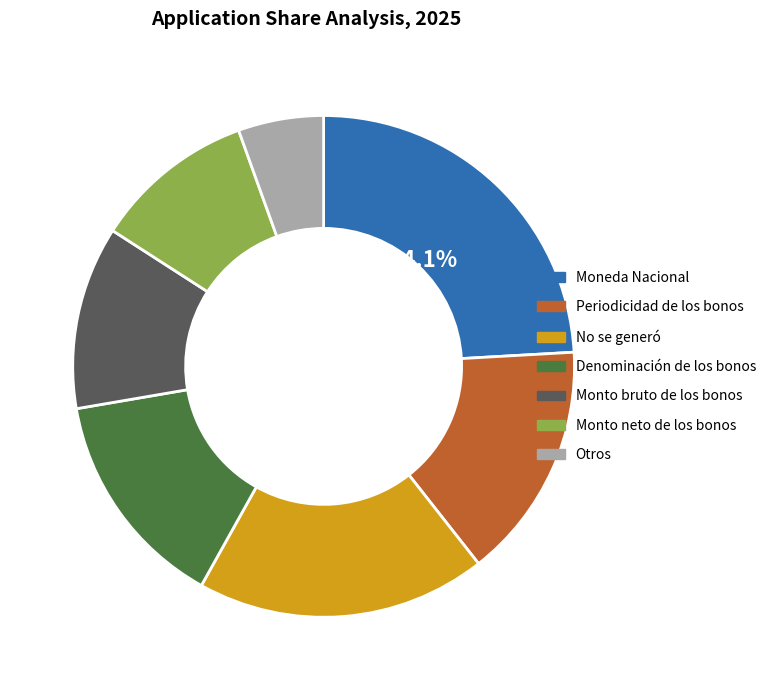

Is there a majority slice in this chart?

No